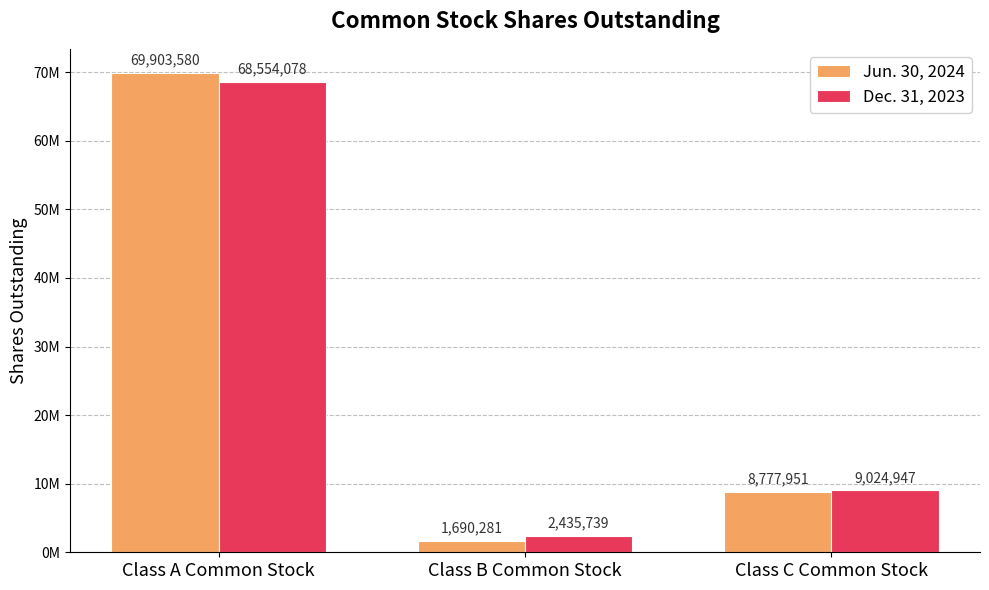

Is the value of Dec. 31, 2023 at Class C Common Stock greater than the value of Jun. 30, 2024 at Class A Common Stock?

No